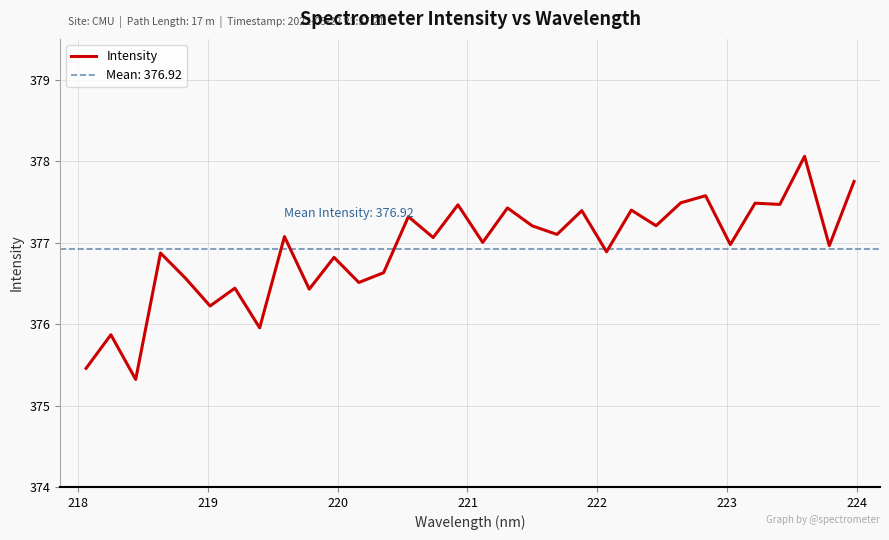

How many series are shown in this chart?

1